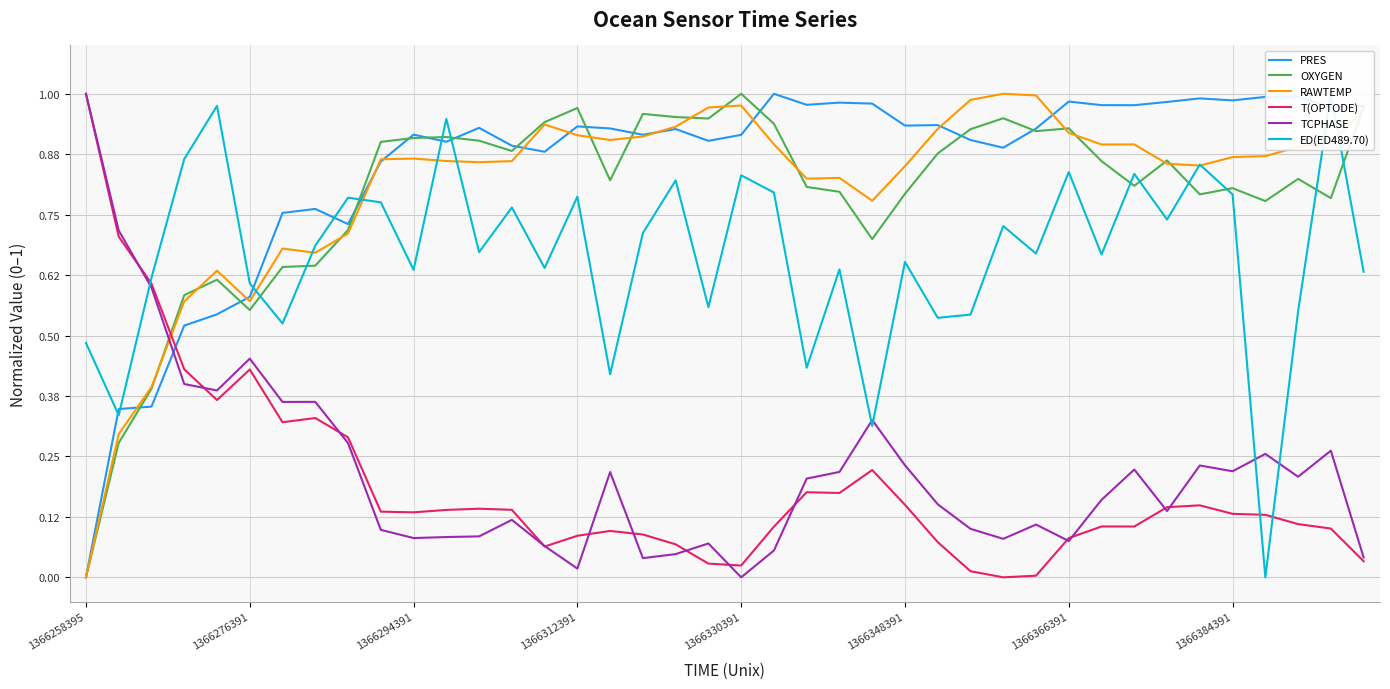

What is the label of the 27th point from the right?

13